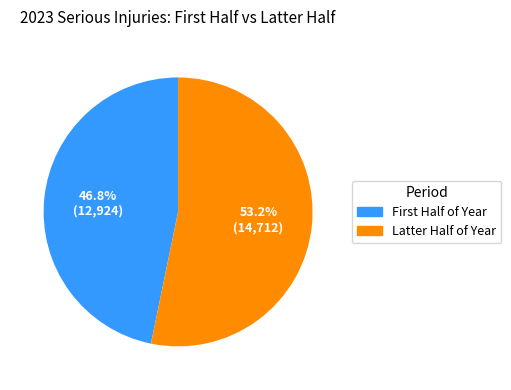

How much of the chart is everything except Latter Half of Year?

46.8%